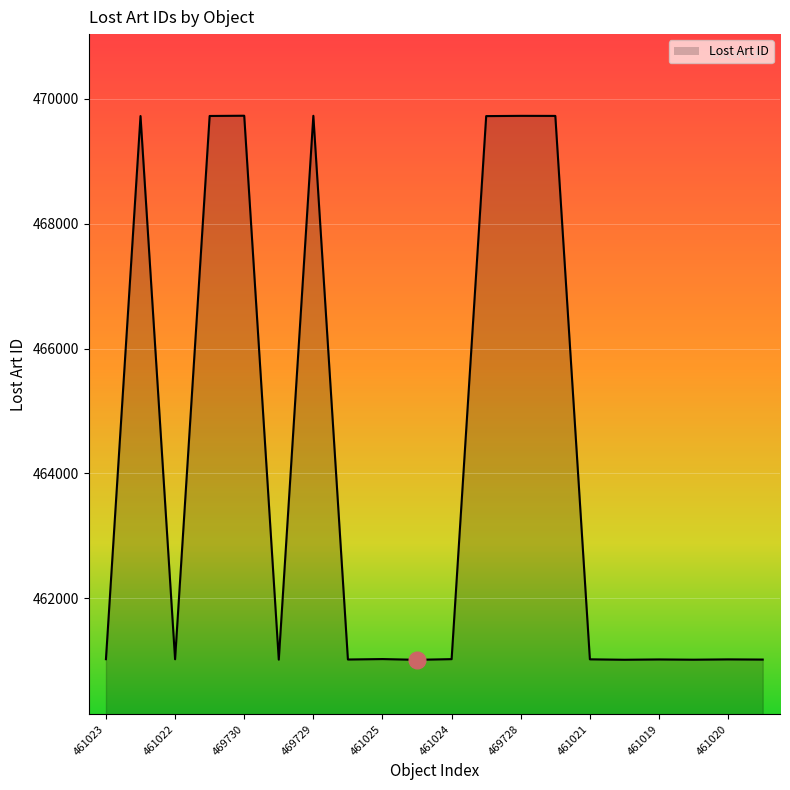

What is the maximum value shown in the chart?

469730